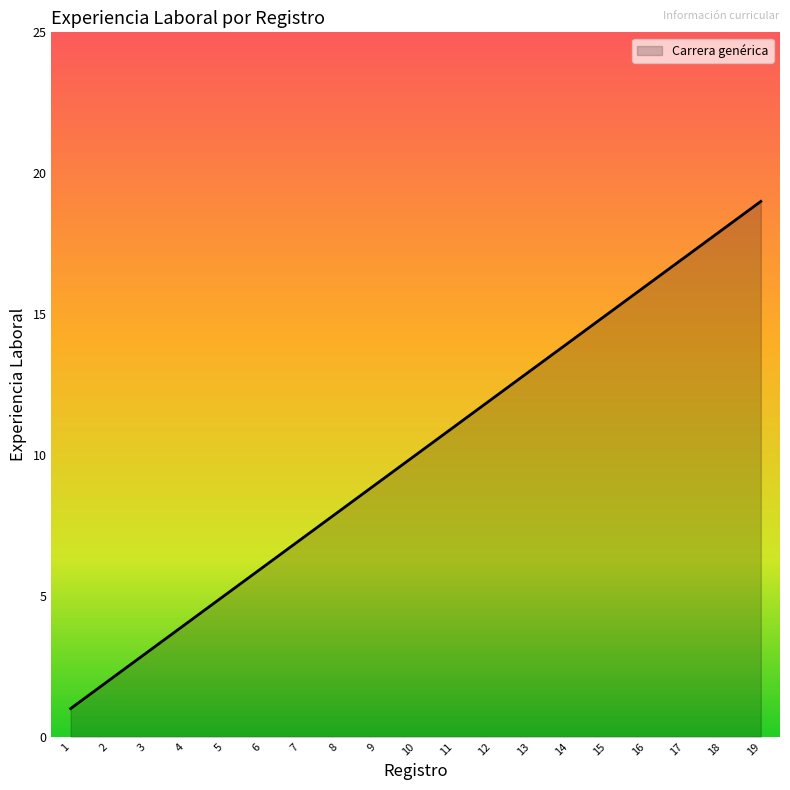

What is the change in value from 2 to 17?

+15